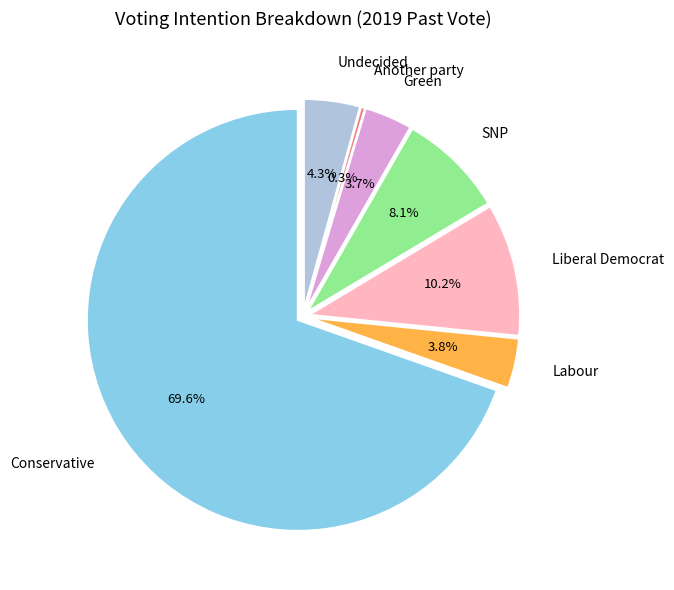

Which slice is the smallest?

Another party